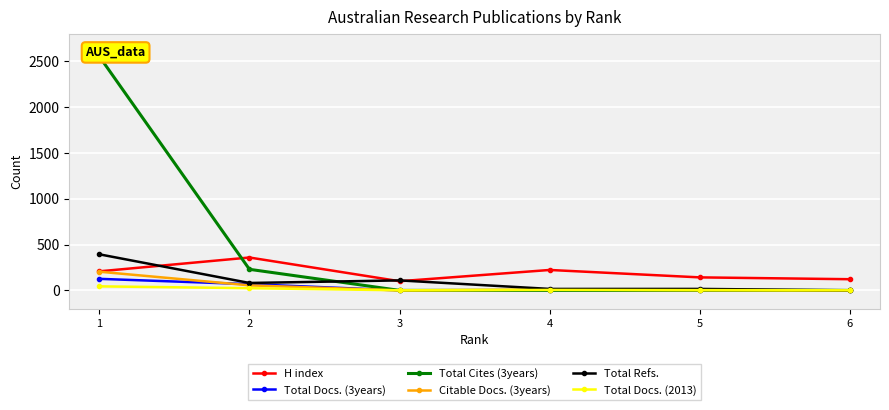

Which series has the largest total across all categories?

Total Cites (3years)